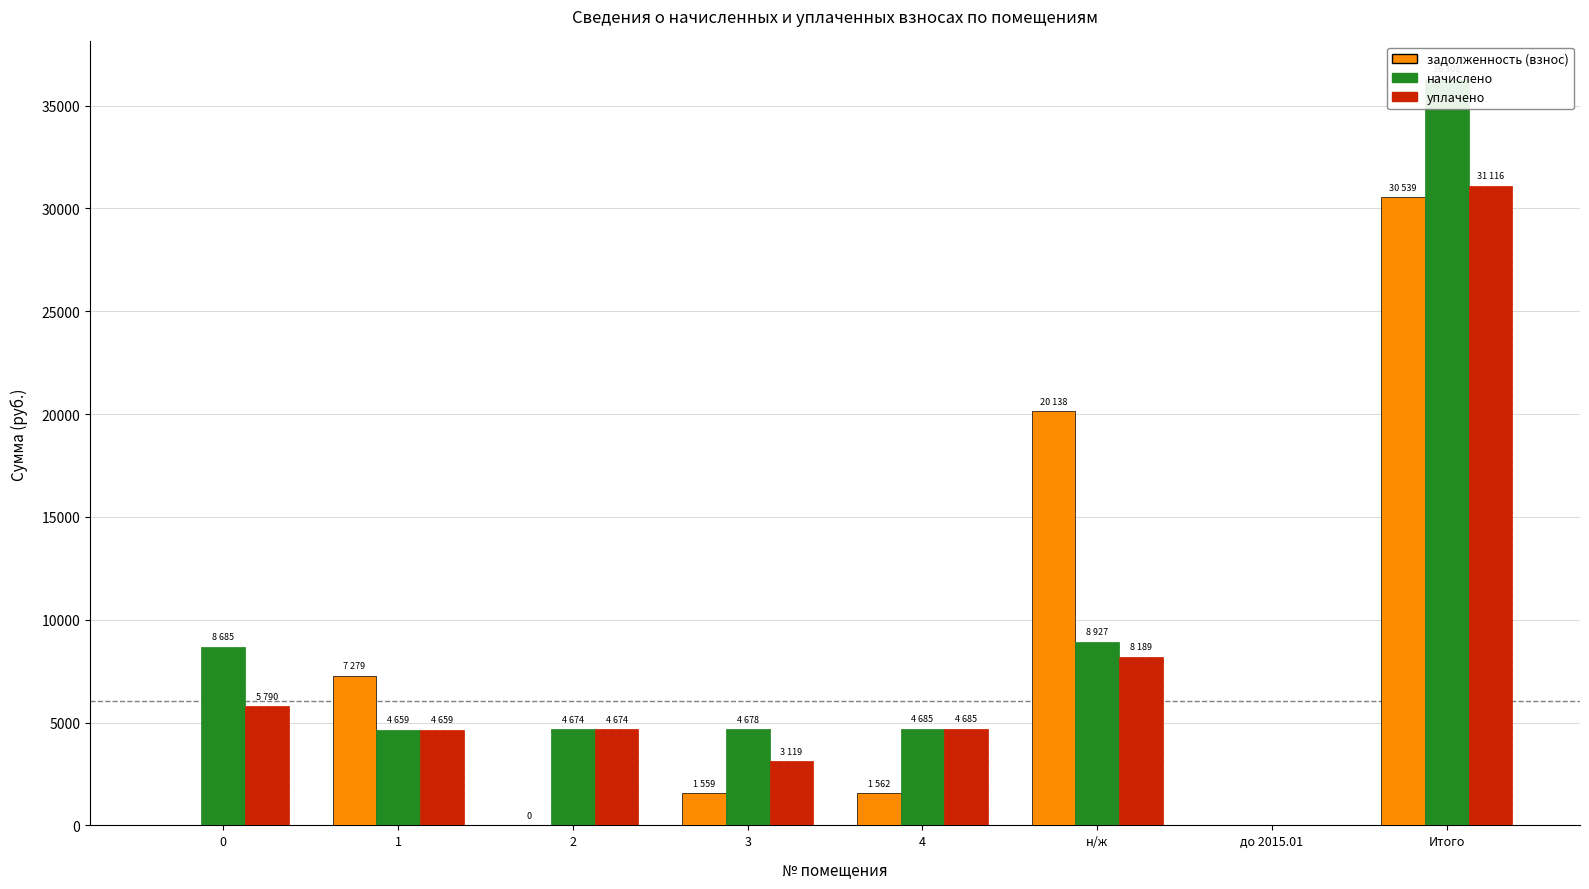

Reading left to right, transcribe all the data shown in this chart.

задолженность (взнос): 0.0	7279.4	0.3	1559.3	1561.7	20138.5	0.0	30539.2
начислено: 8684.8	4659.5	4674.1	4677.8	4685.2	8926.7	0.0	36308.1
уплачено: 5789.8	4659.5	4674.1	3118.5	4685.2	8189.0	0.0	31116.1